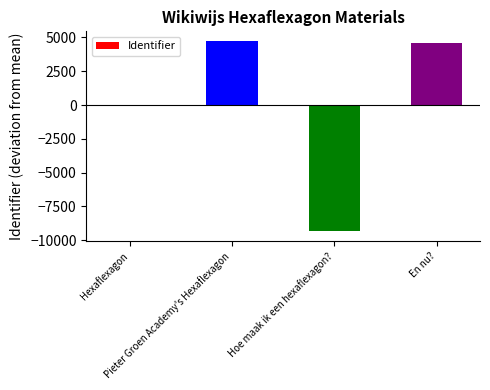

How many data points does each series have?

4